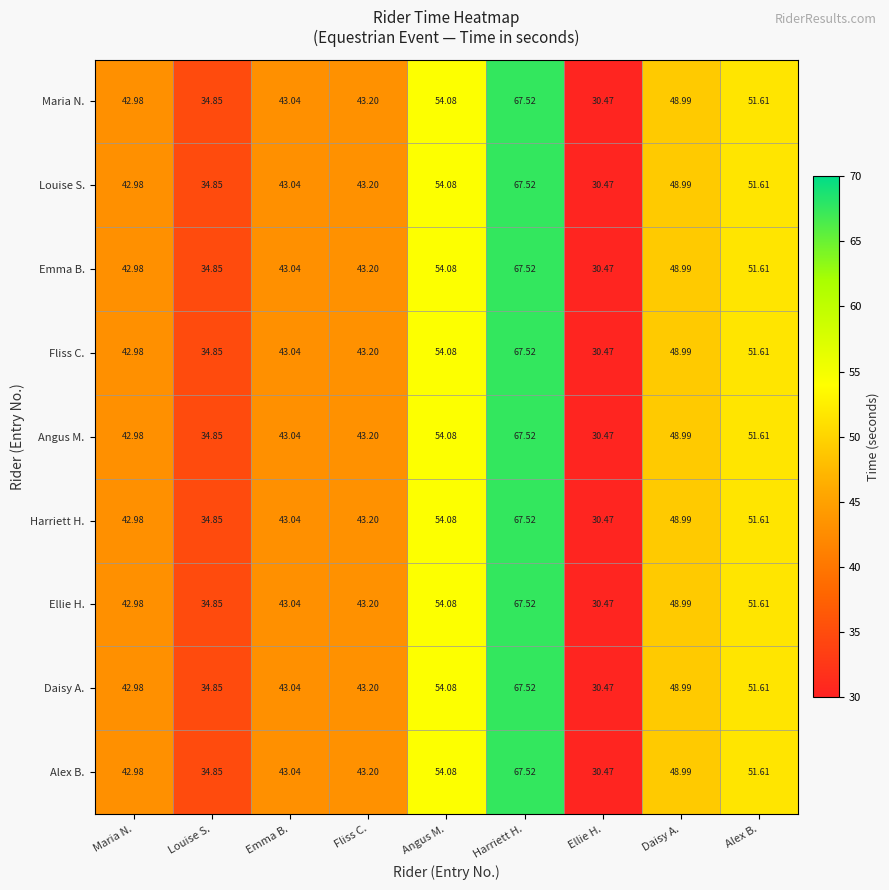

Where does the Fliss C. series first go above 43?

Emma B.